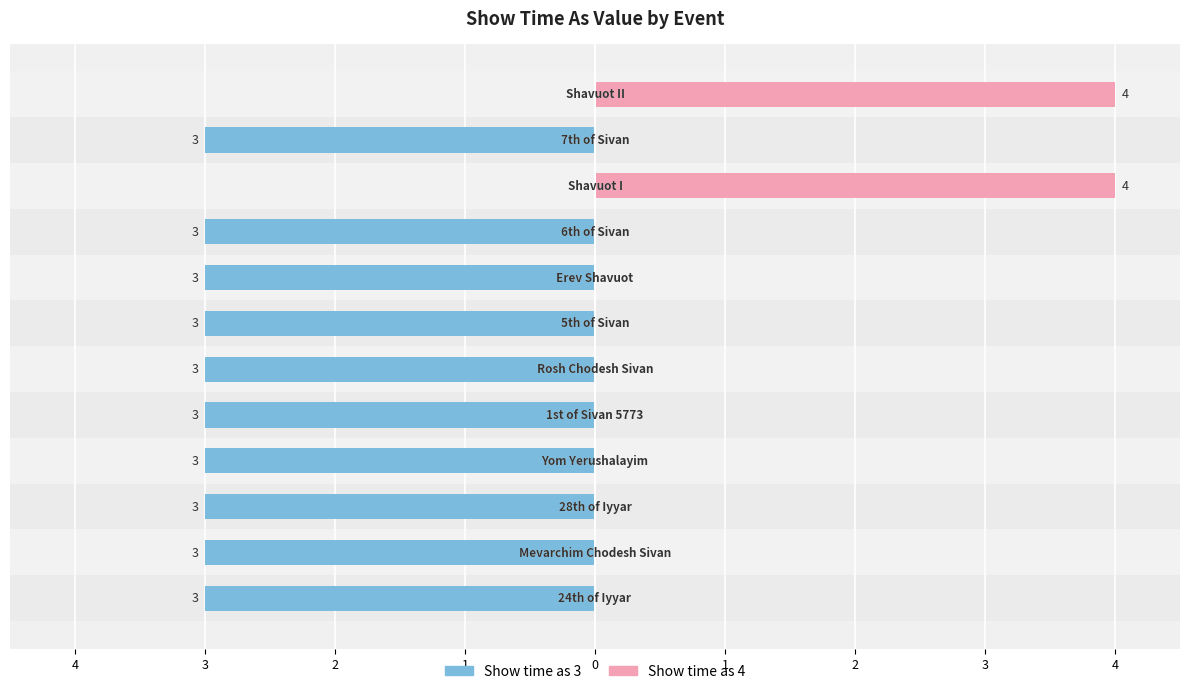

The Show time as 4 series shows 2 at 3. True or false?

False